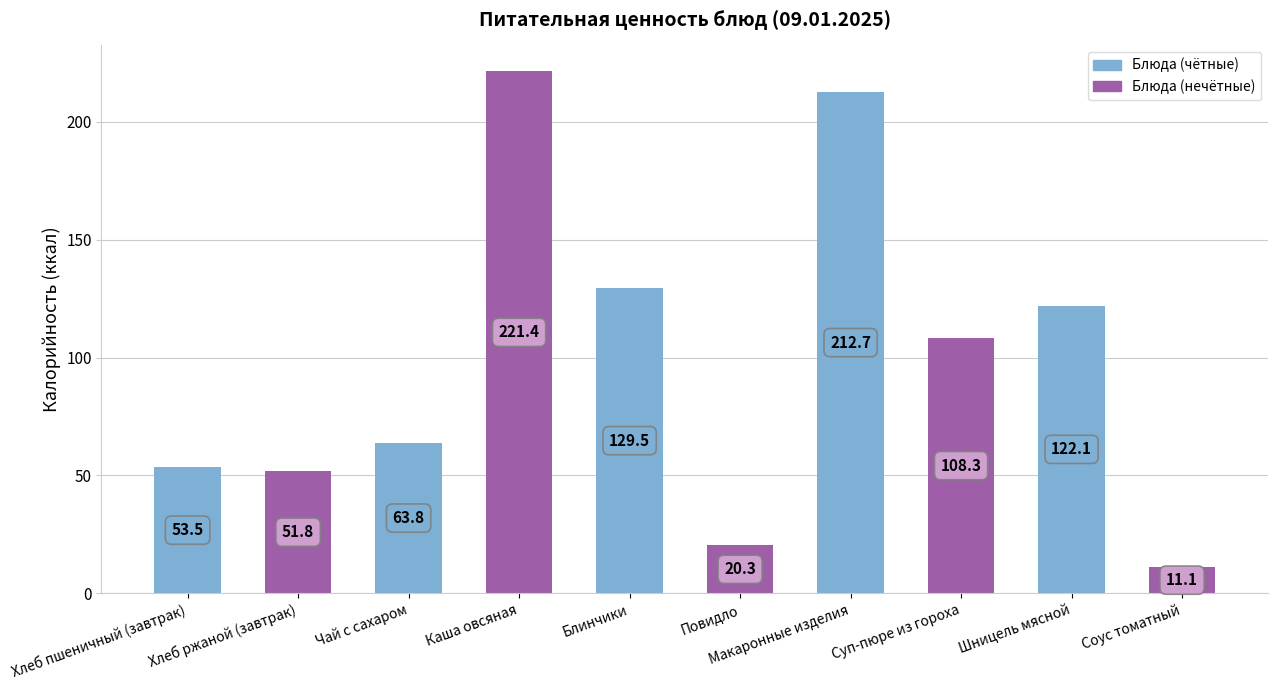

List the labels in order of value, smallest first.

Соус томатный, Повидло, Хлеб ржаной (завтрак), Хлеб пшеничный (завтрак), Чай с сахаром, Суп-пюре из гороха, Шницель мясной, Блинчики, Макаронные изделия, Каша овсяная